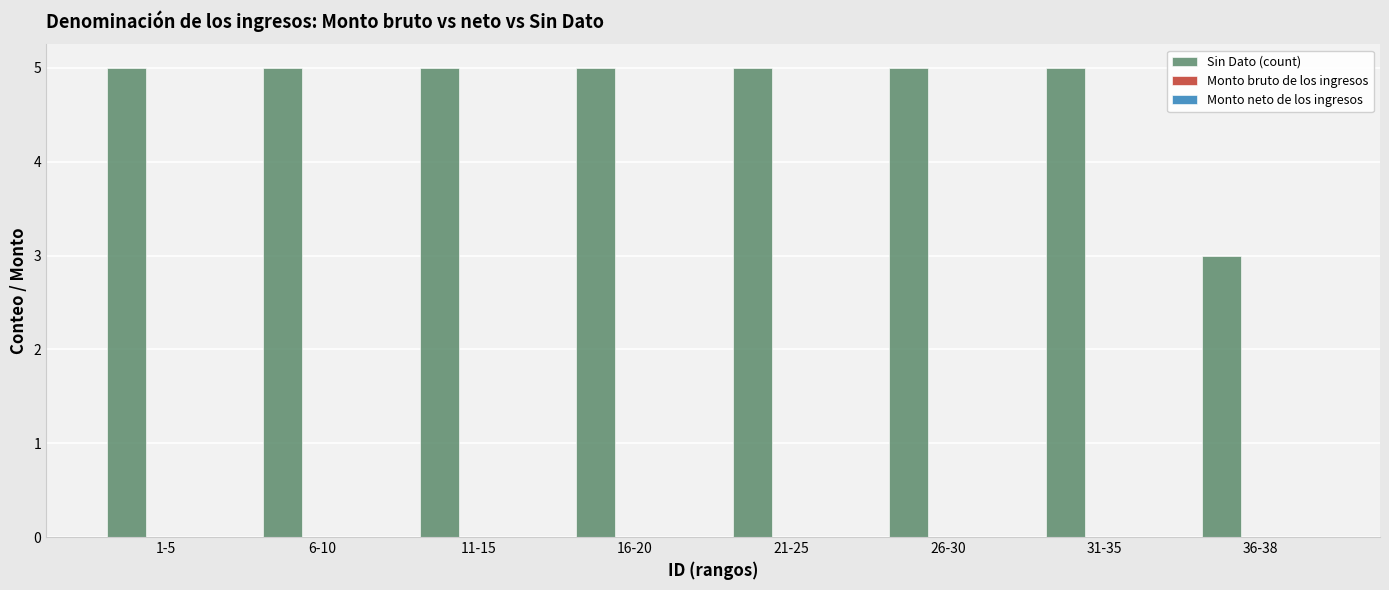

What is the minimum value shown in the chart?

3